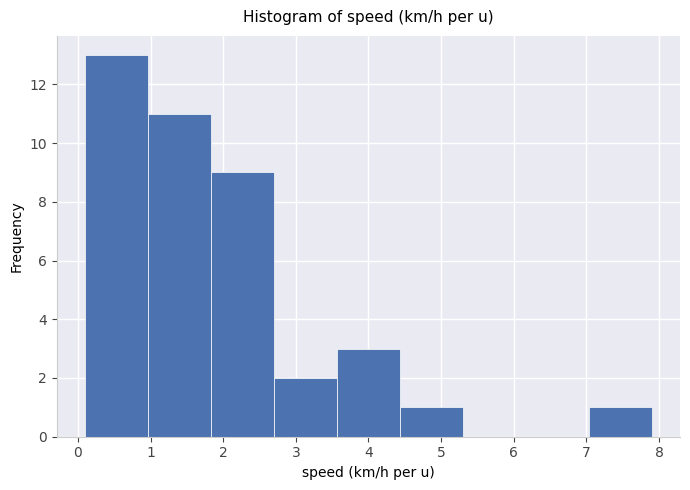

Reading left to right, list every bar in this chart as the range it spans on the x-axis followed by its height. Neither the bar edges nor the heights are printed on the chart, so give them approximately, as read against the axes.

0.1 to 1.0: 13
1.0 to 1.8: 11
1.8 to 2.7: 9
2.7 to 3.6: 2
3.6 to 4.4: 3
4.4 to 5.3: 1
5.3 to 6.2: 0
6.2 to 7.0: 0
7.0 to 7.9: 1